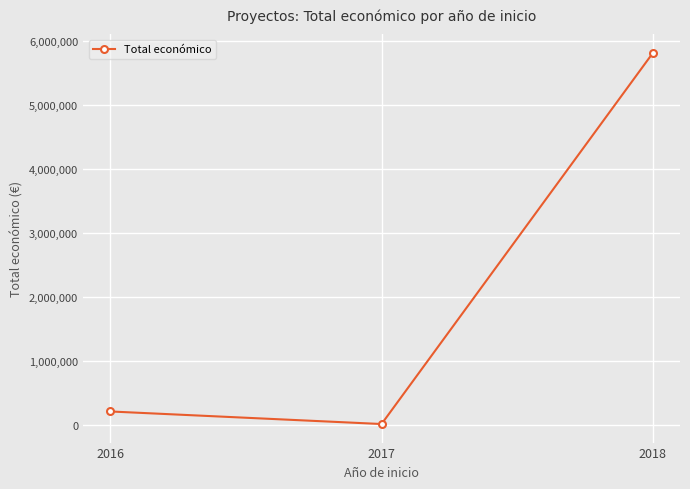

How many lines are shown in the chart?

1